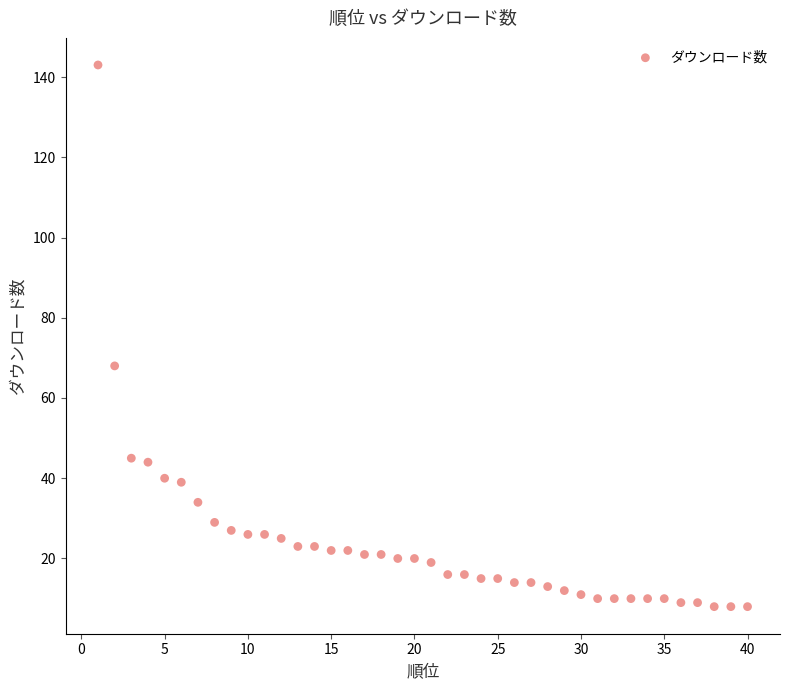

What Y value in the scatter plot is closest to 75?

68